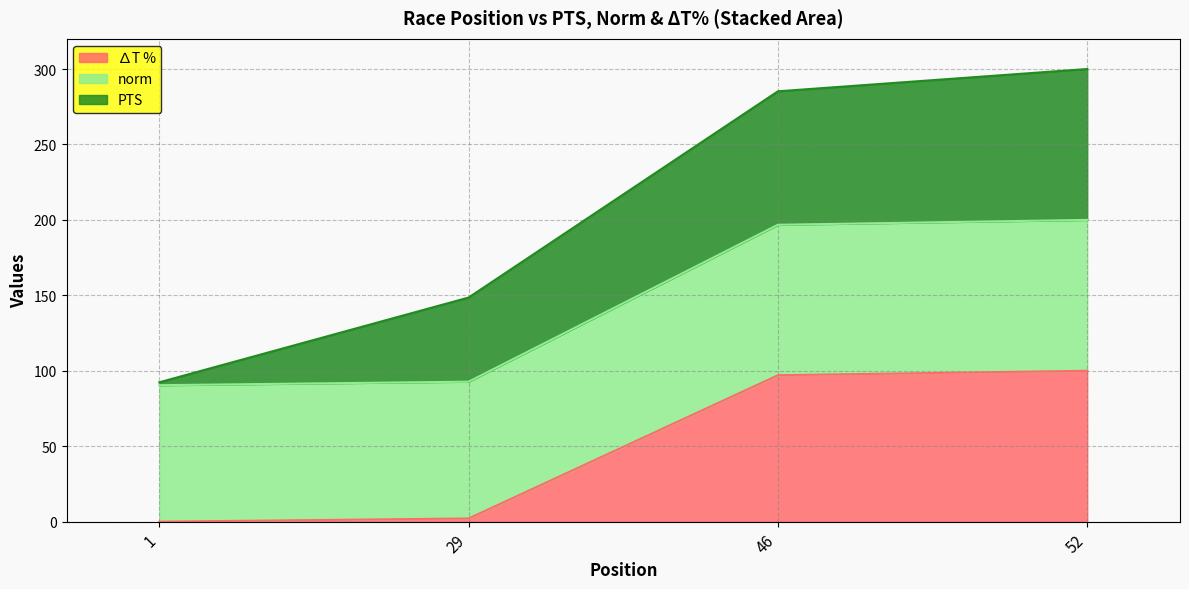

True or false: norm has a value of 100.0 at 52.

True